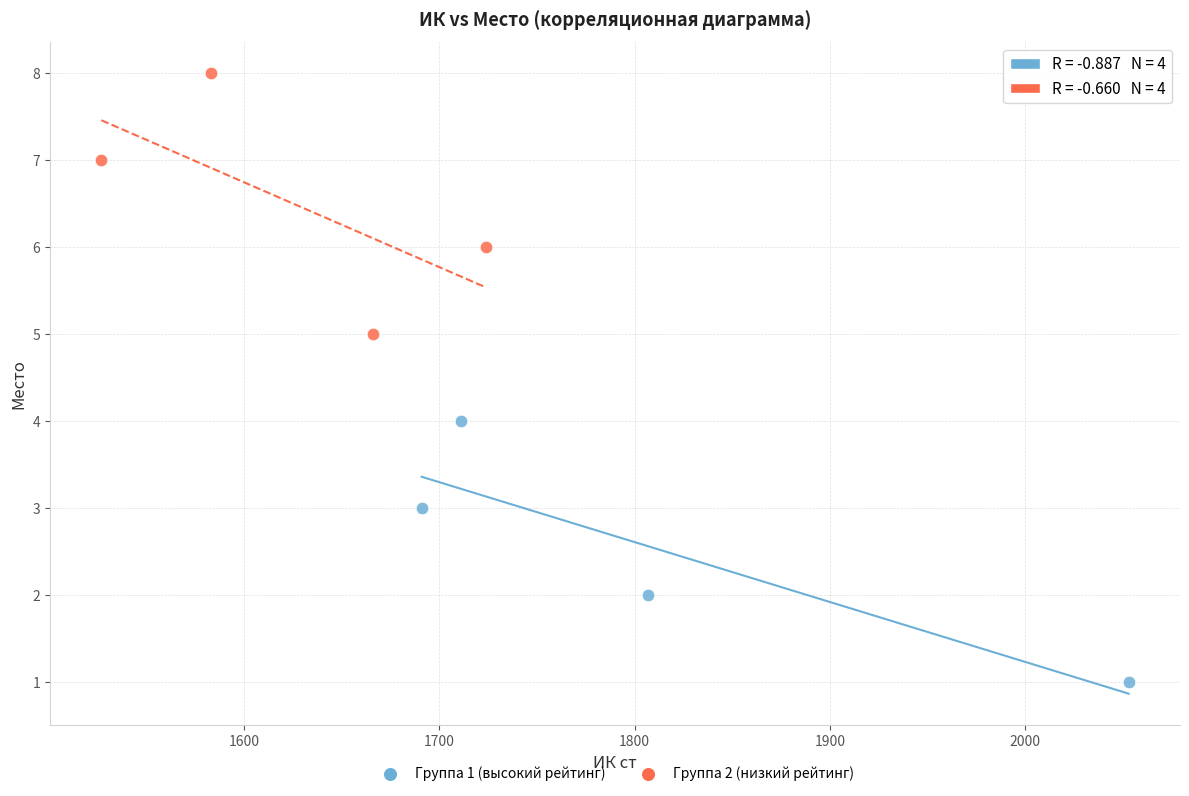

What are all the series names shown in the legend?

Группа 1 (высокий рейтинг), Группа 2 (низкий рейтинг)